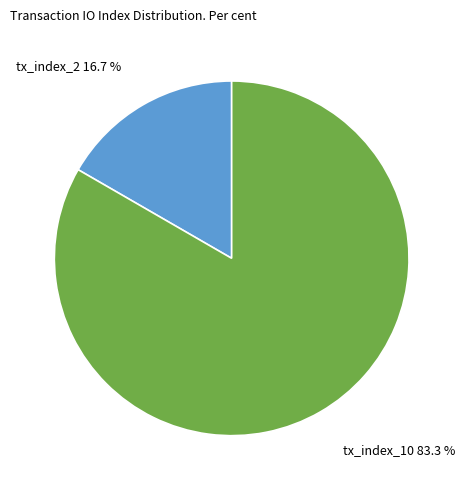

True or false: tx_index_10 accounts for 93% of the total.

False